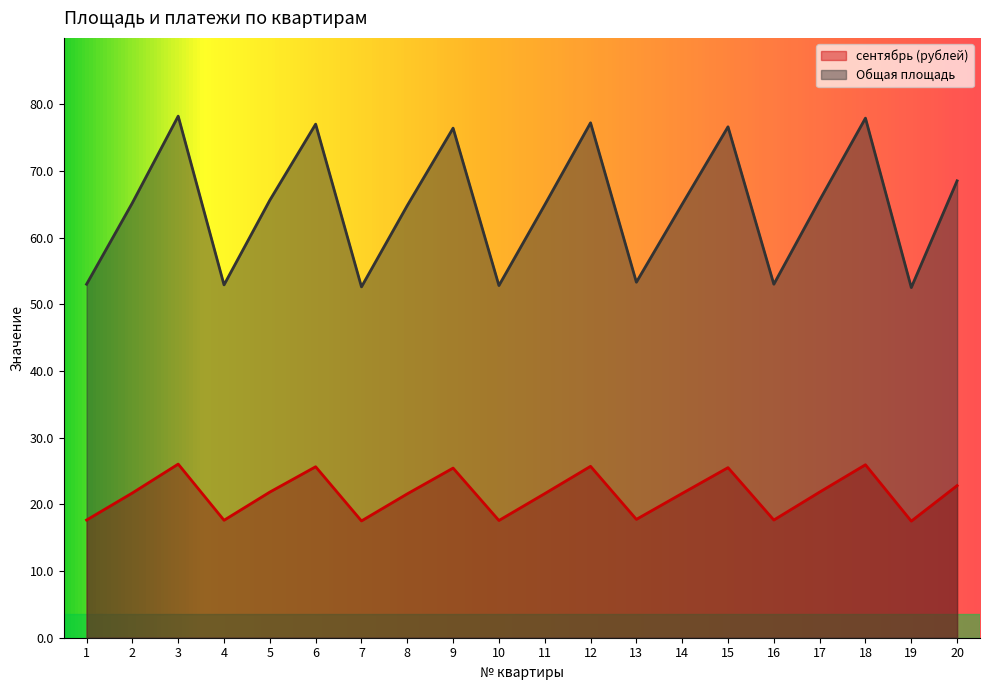

Which category has the lowest value across all series?

19